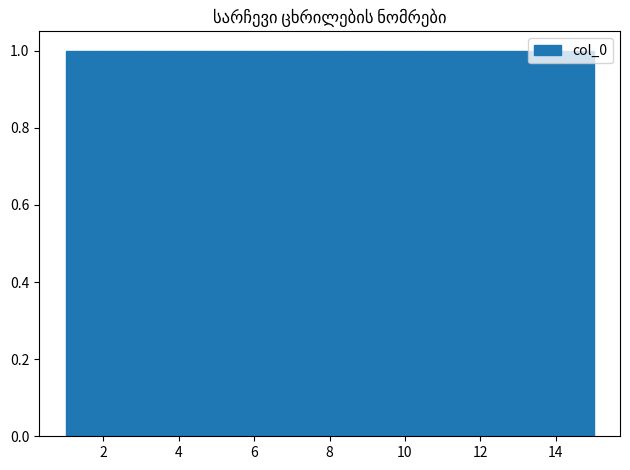

Reading left to right, transcribe this chart: for each bar, give the range it covers on the x-axis and its height. Neither the bar edges nor the heights are printed on the chart, so give them approximately, as read against the axes.

1.0 to 2.0: 1
2.0 to 2.8: 1
2.8 to 3.8: 1
3.8 to 4.8: 1
4.8 to 5.6: 1
5.6 to 6.6: 1
6.6 to 7.6: 1
7.6 to 8.4: 1
8.4 to 9.4: 1
9.4 to 10.4: 1
10.4 to 11.2: 1
11.2 to 12.2: 1
12.2 to 13.2: 1
13.2 to 14.0: 1
14.0 to 15.0: 1